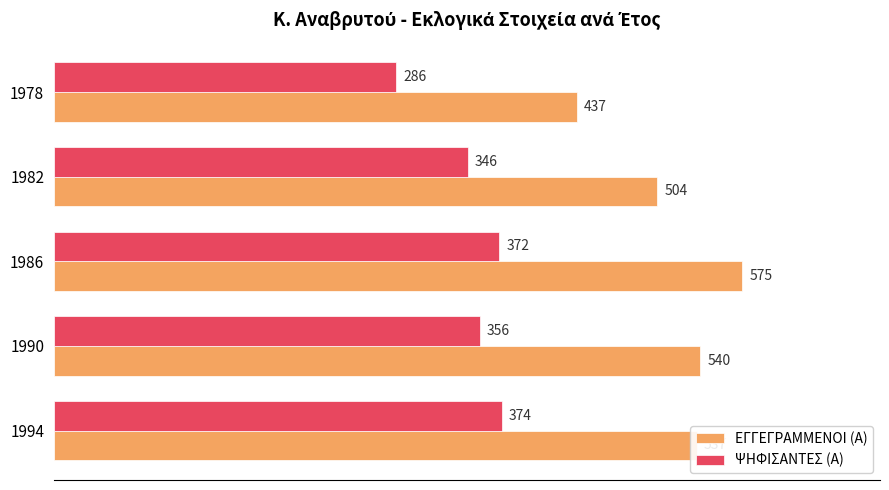

What is the difference between the second highest and second lowest values in the ΨΗΦΙΣΑΝΤΕΣ (Α) series?

26